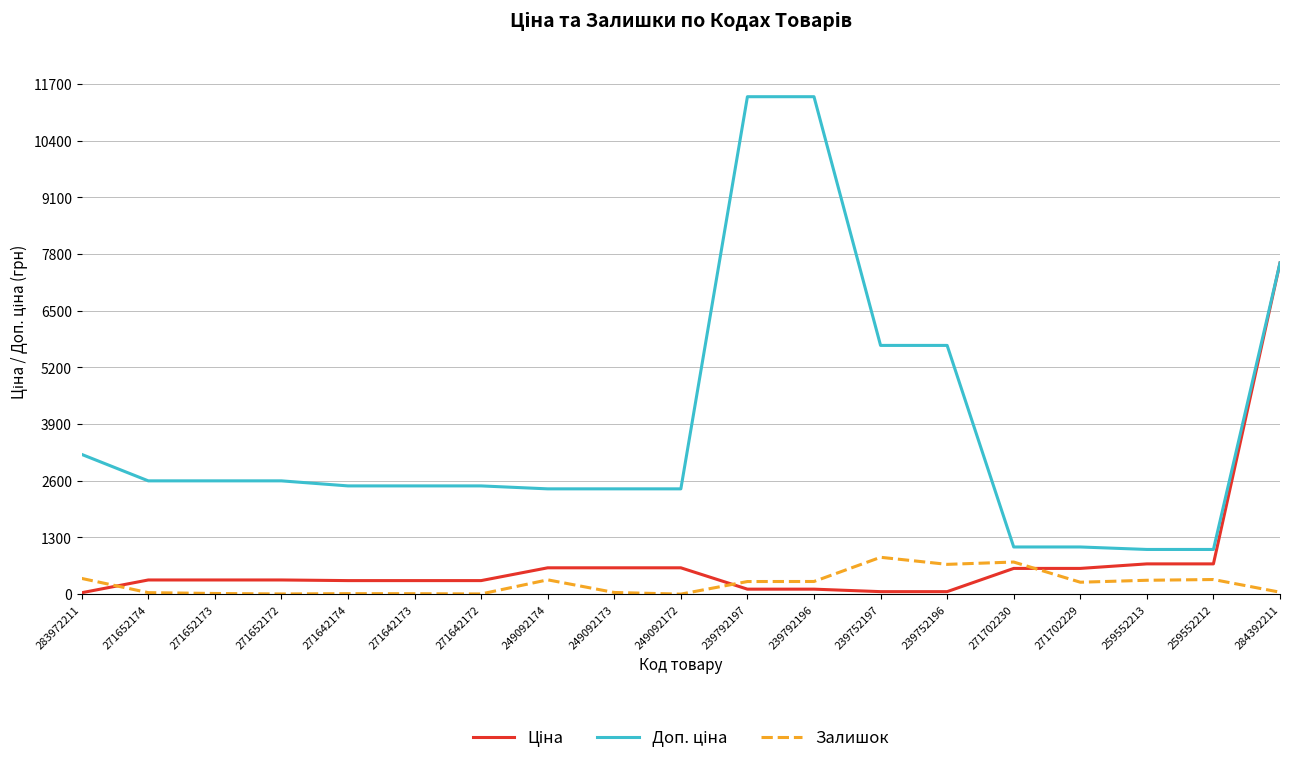

What position from the left is 271642173?

6